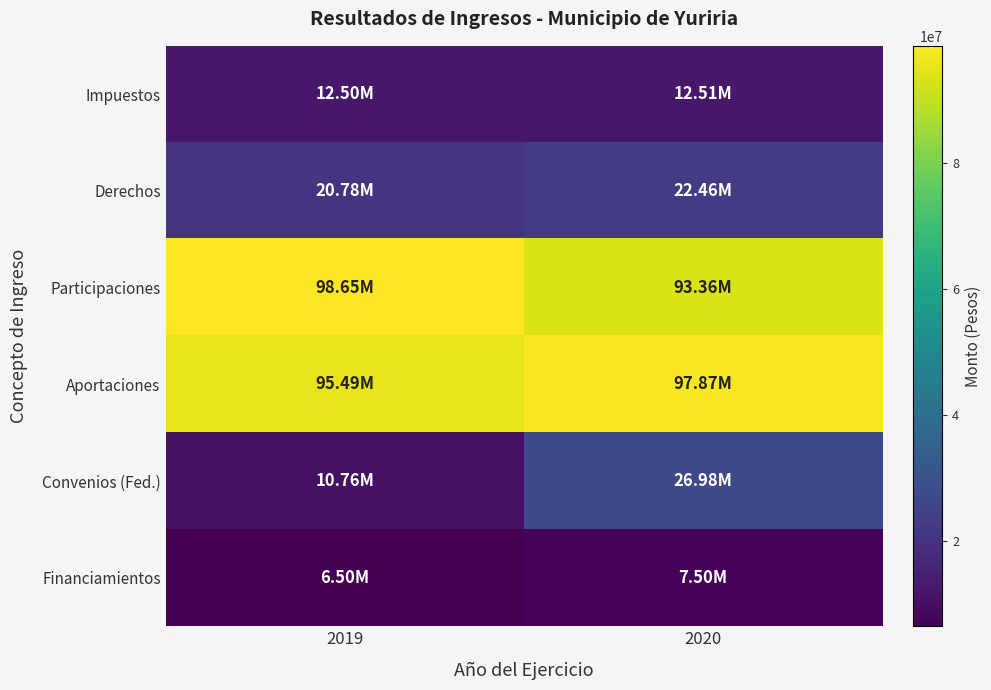

Reading right to left, extract all data points from this chart.

Impuestos: 2020=12512053.5	2019=12497062.7
Derechos: 2020=22461065.8	2019=20775211.4
Participaciones: 2020=93360551.4	2019=98653703.5
Aportaciones: 2020=97867253.2	2019=95491285.8
Convenios (Fed.): 2020=26978461.1	2019=10762711.4
Financiamientos: 2020=7500000.0	2019=6500000.0